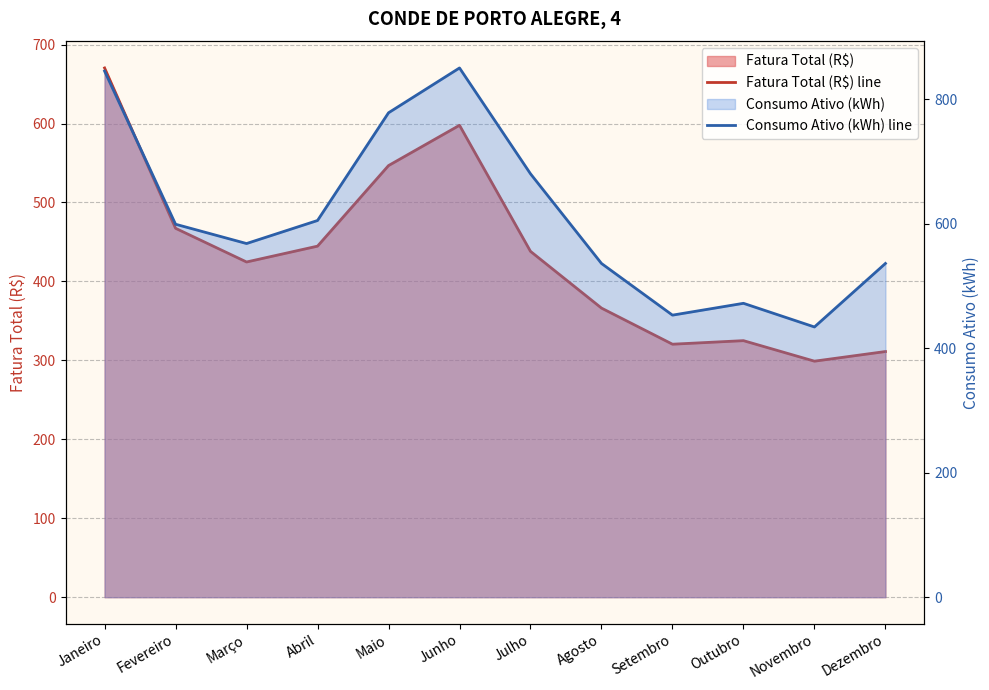

How many interior local peaks does the Fatura Total (R$) line series have?

2